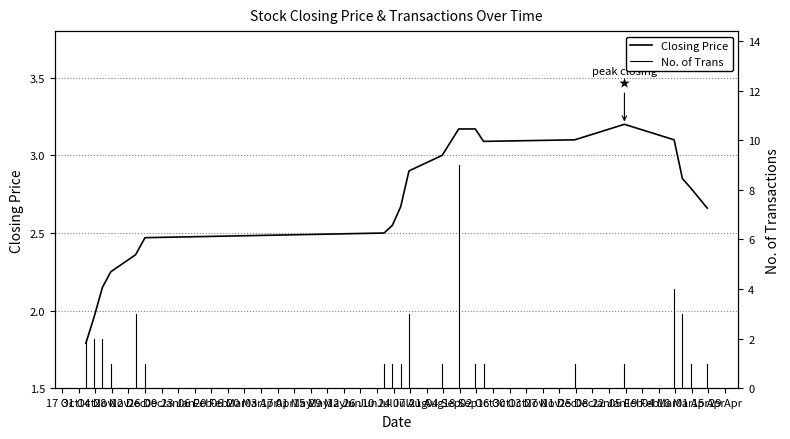

What is the maximum value shown in the chart?

3.2